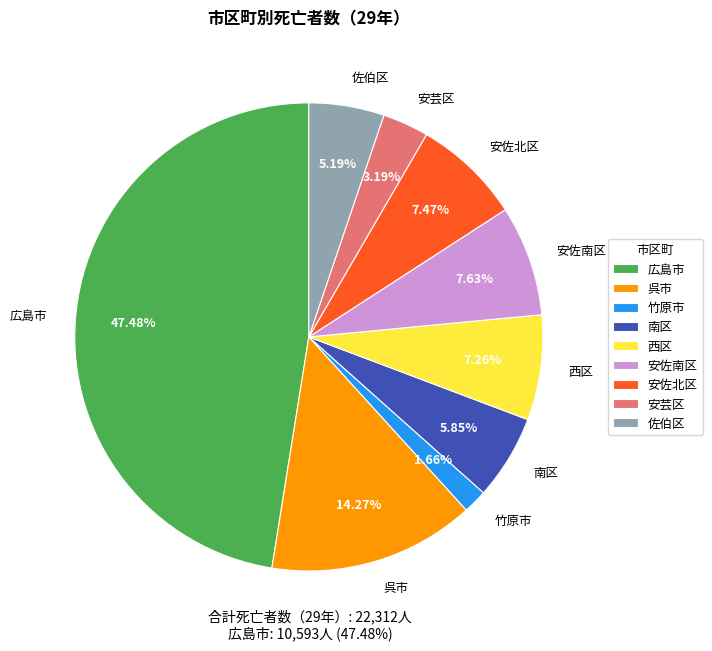

What is the largest slice in the pie chart?

広島市